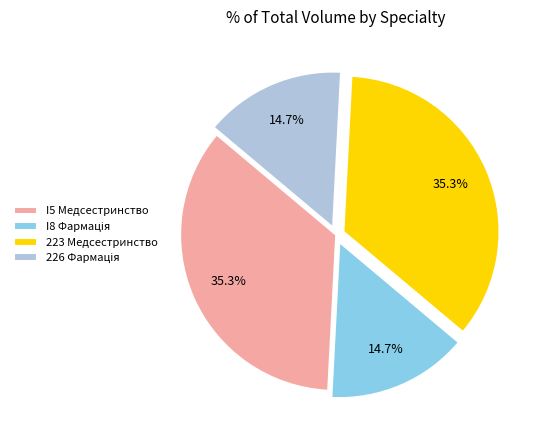

Is there any slice that represents more than half of the pie?

No